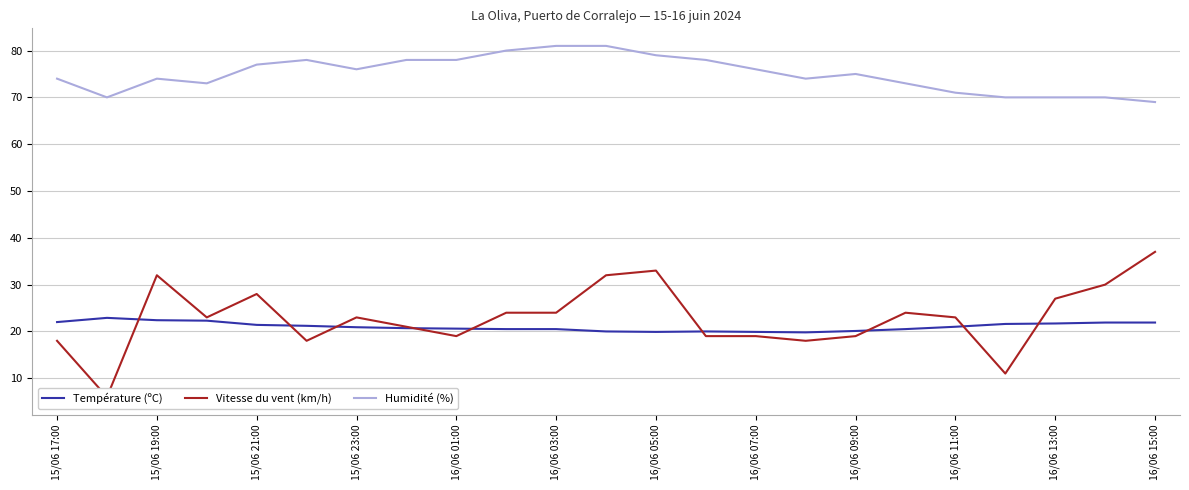

True or false: Humidité (%) and Vitesse du vent (km/h) intersect in this chart.

False